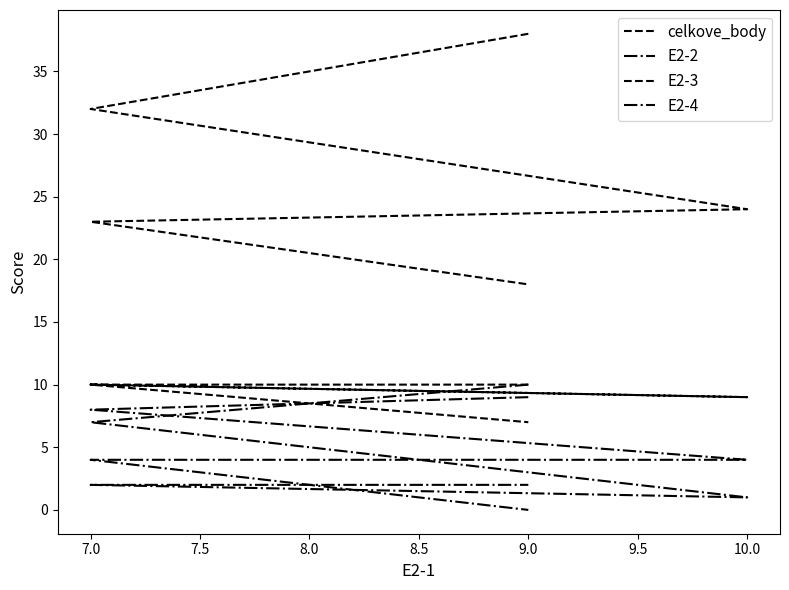

What is the value of the E2-4 point at the 4th from the left?

2